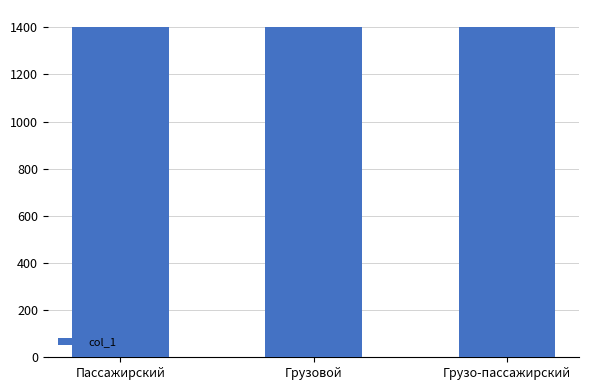

What is the label of the 1st bar from the right?

Грузо-пассажирский